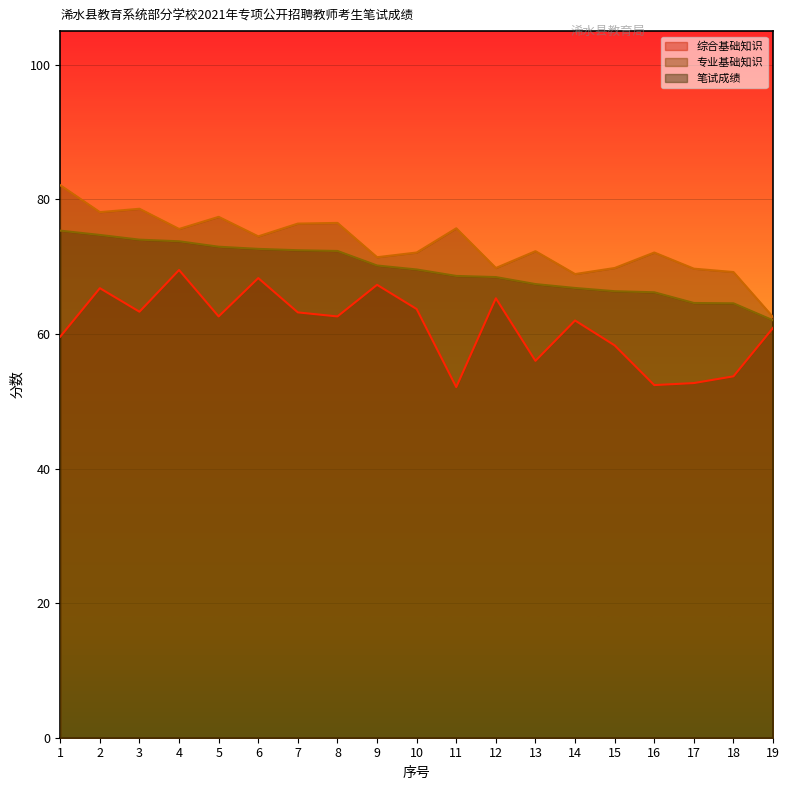

What is the total value across all series at 10?

205.4